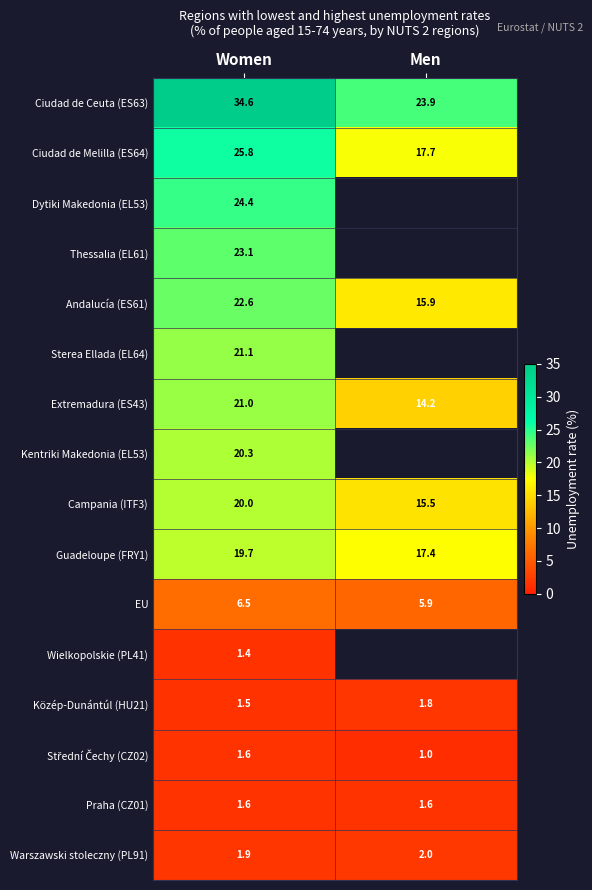

Is the value of Campania (ITF3) at Women greater than the value of Ciudad de Melilla (ES64) at Men?

Yes